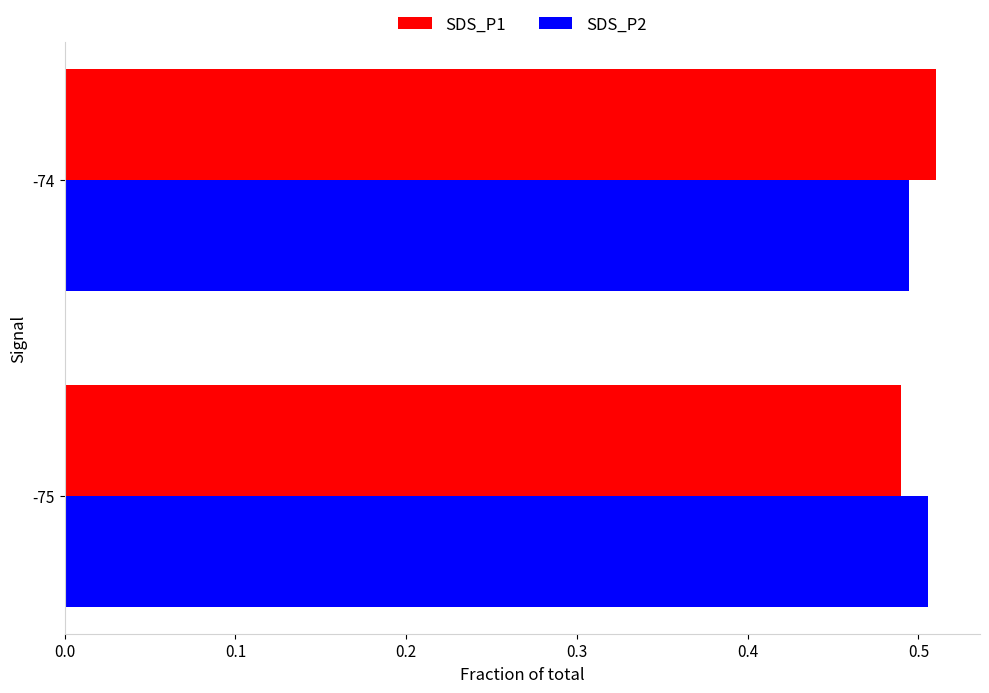

Count the SDS_P1 values in the range 0 to 1.

2